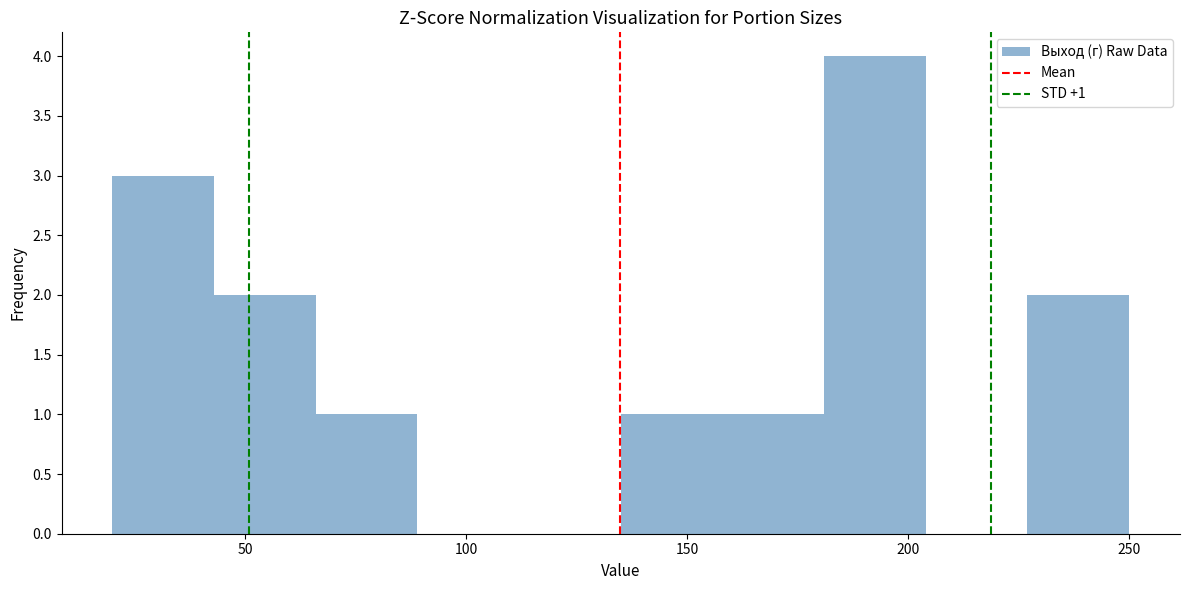

Over which range of the x-axis is the bar tallest?

181 to 204